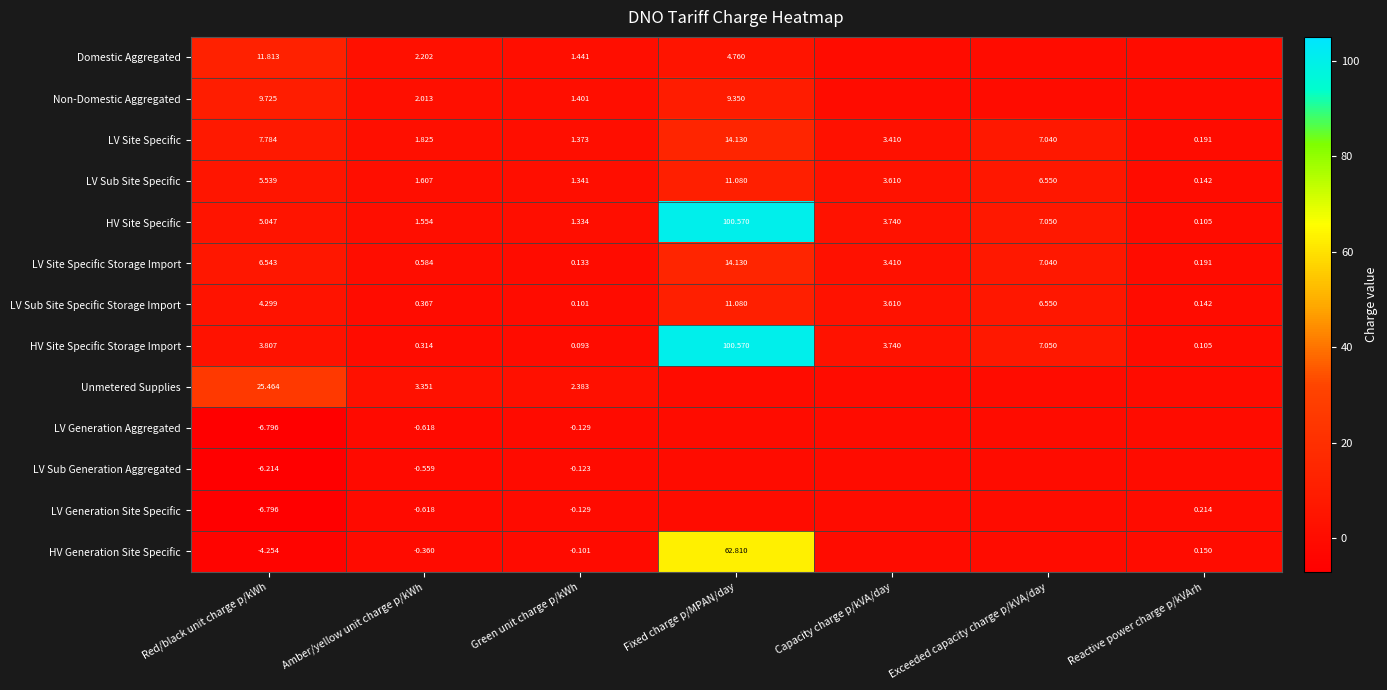

At which label is LV Sub Site Specific Storage Import closest to 5?

Red/black unit charge p/kWh